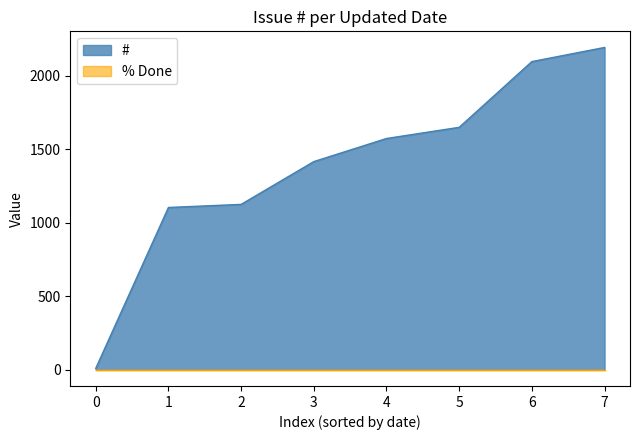

Which series has the largest total across all categories?

#